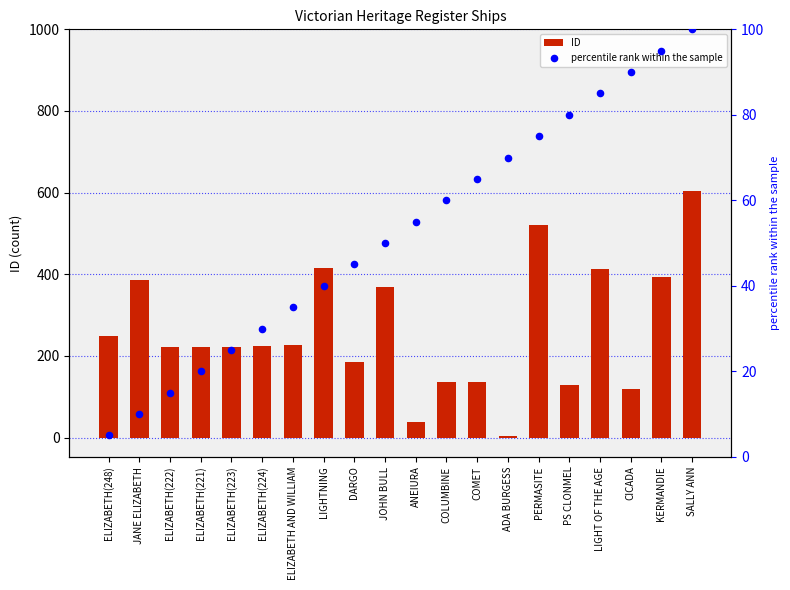

Which series reaches the maximum Y coordinate?

ID